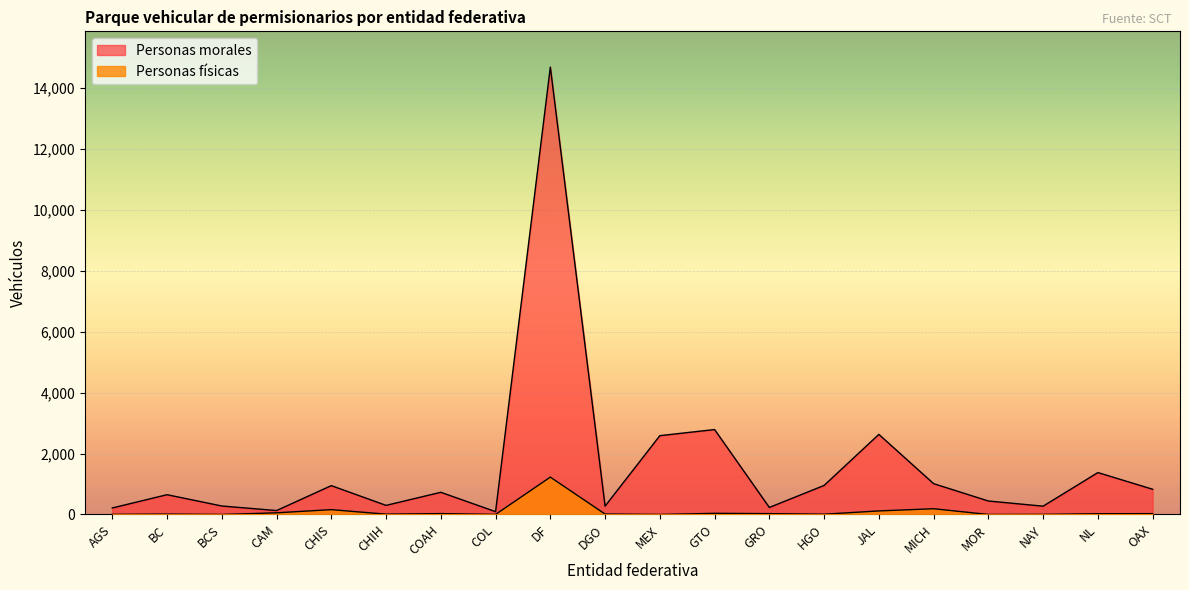

In Personas físicas, how many points are lower than both neighbors (excluding endpoints)?

6